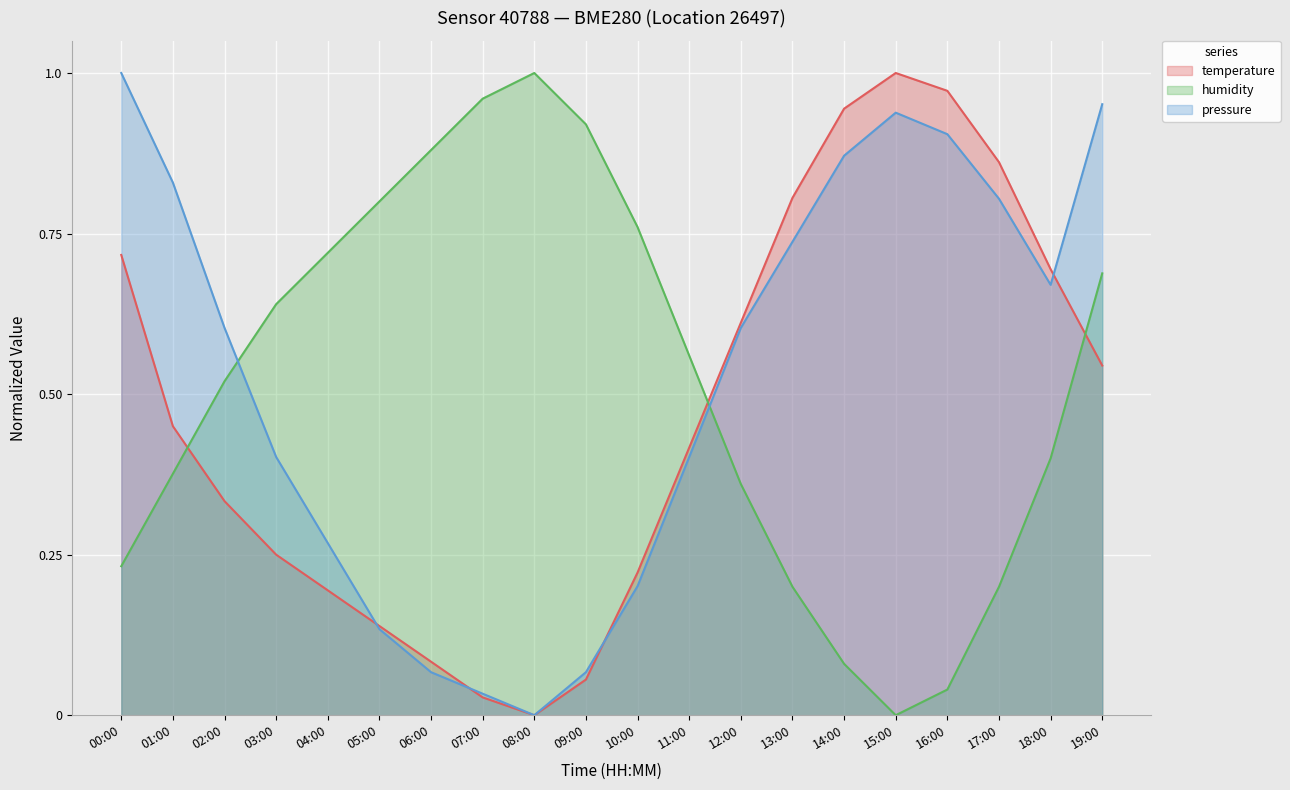

How many values in the temperature series exceed 0?

19